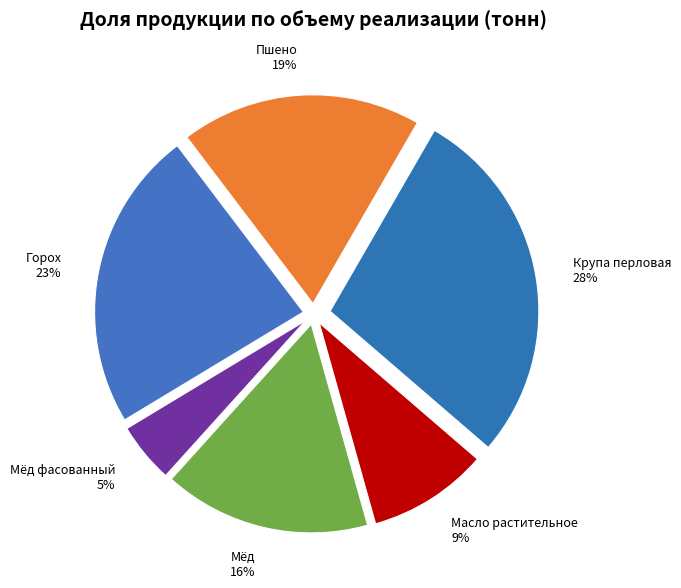

Which category has the biggest portion of the pie?

Крупа перловая